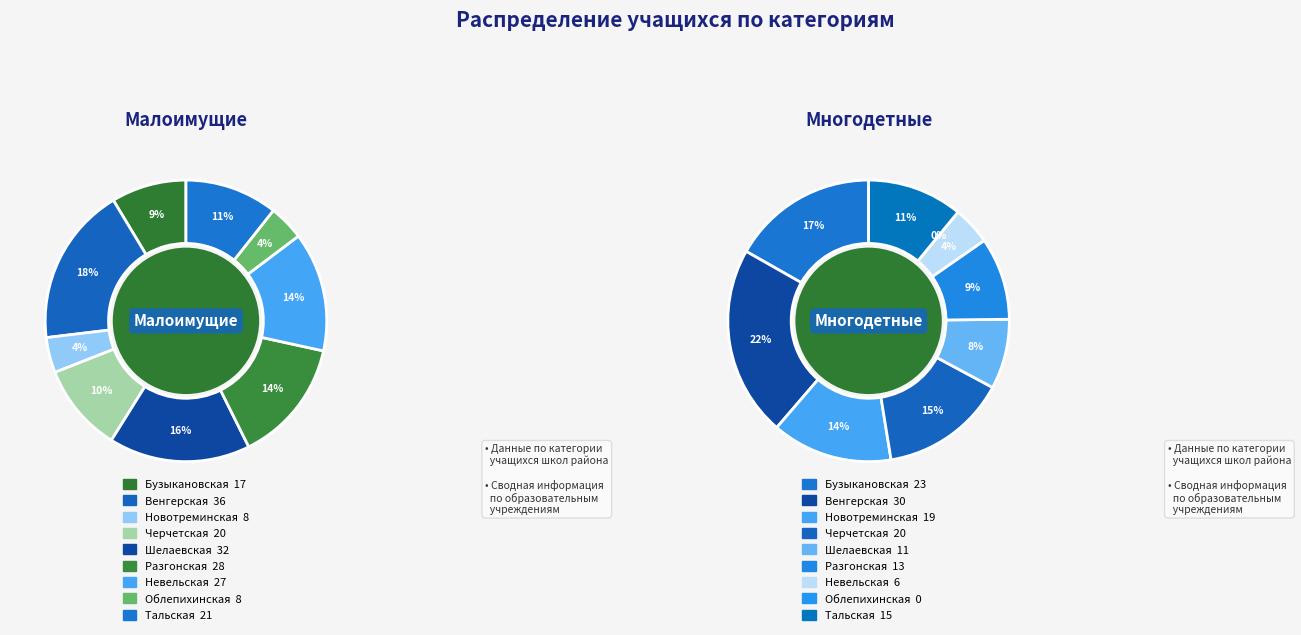

Rank the categories by Малоимущие value from highest to lowest.

МКОУ Венгерская СОШ, МКОУ Шелаевская СОШ, МКОУ Разгонская СОШ, МКОУ Невельская СОШ, МКОУ Тальская СОШ, МКОУ Черчетская СОШ, МКОУ Бузыкановская СОШ, МКОУ Новотреминская СОШ, МКОУ Облепихинская СОШ